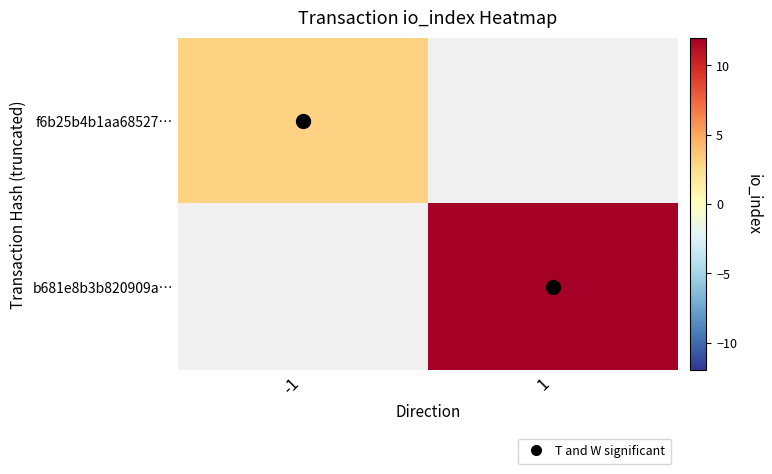

Which series has the widest spread of values?

f6b25b4b1aa68527…